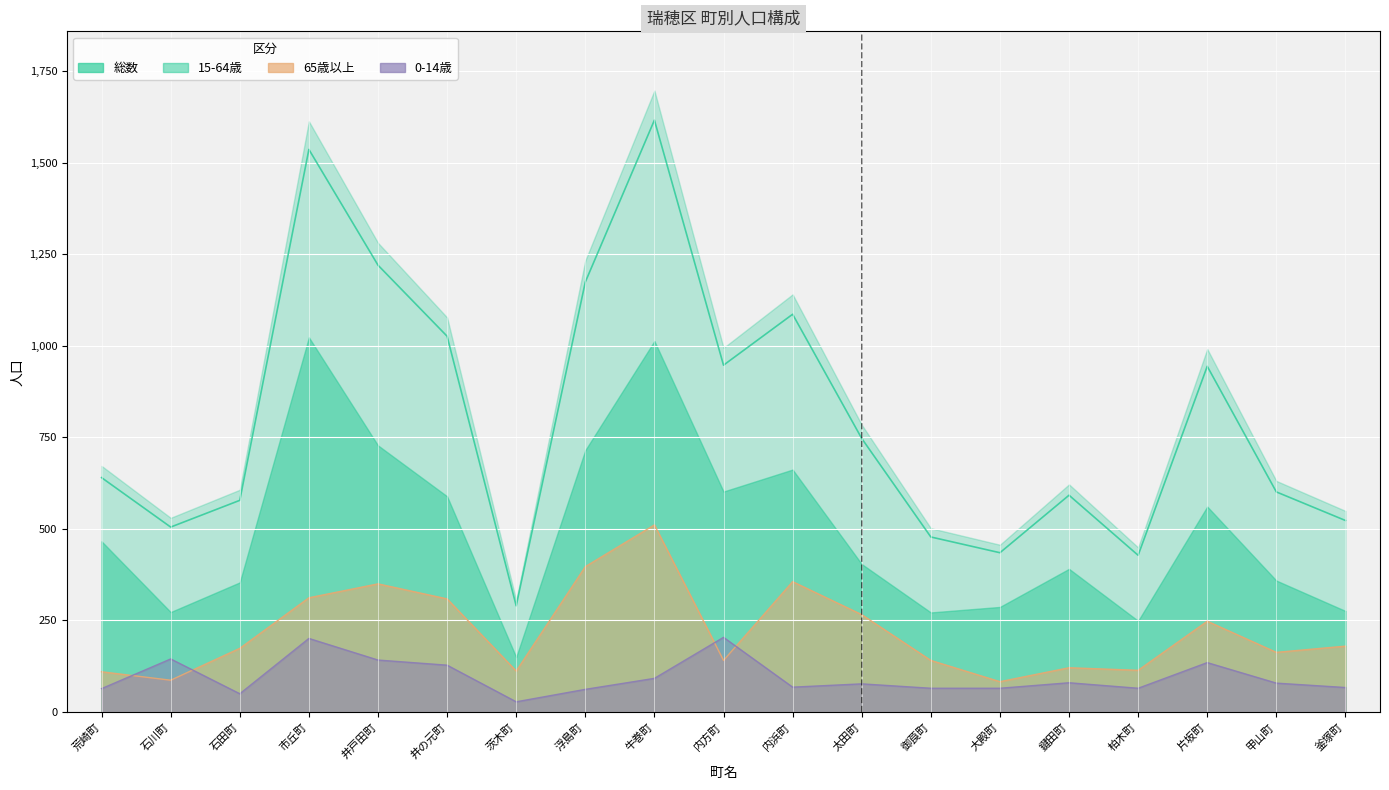

What is the difference between the maximum and minimum values in the 0-14歳 series?

176